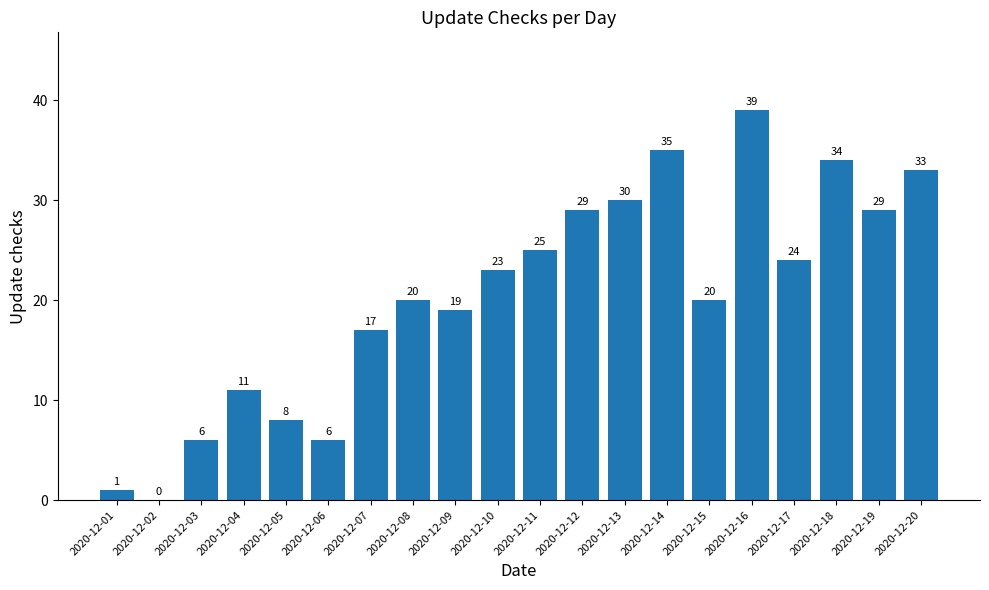

True or false: the data shows 32 at 2020-12-08.

False